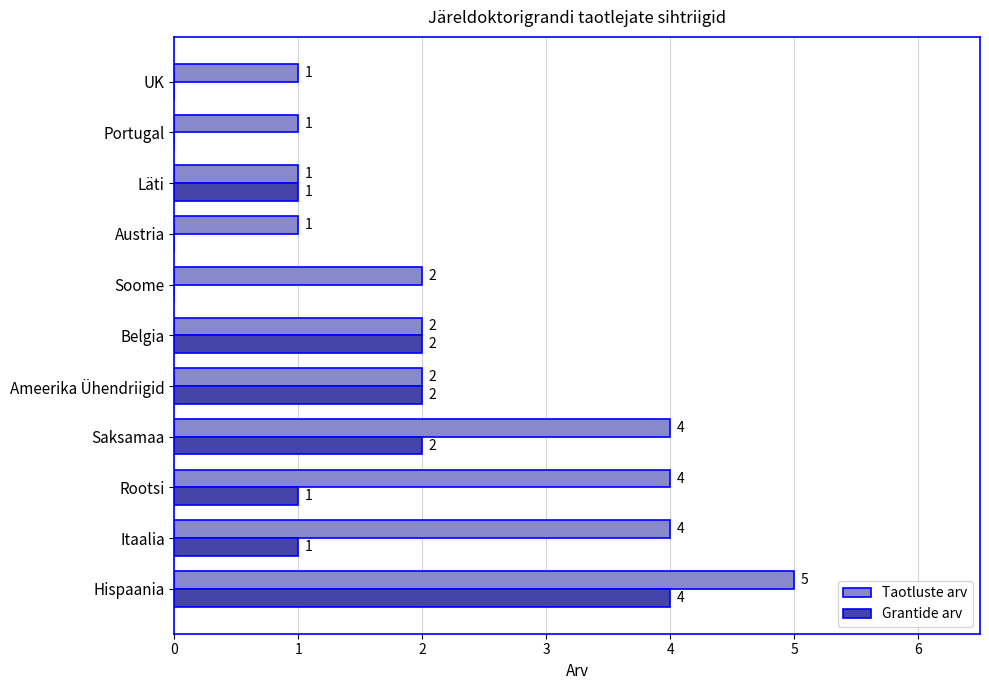

True or false: Taotluste arv has a value of 1 at Portugal.

True